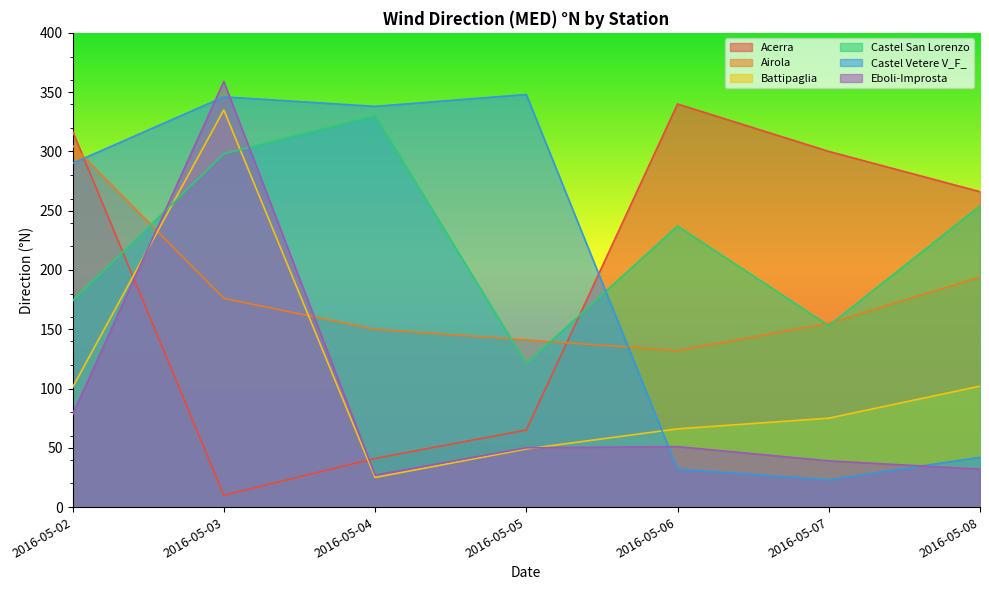

Reading left to right, what are all the values shown in this chart?

Acerra: 317	10	41	65	340	300	266
Airola: 305	176	150	141	132	155	194
Battipaglia: 101	335	25	49	66	75	102
Castel San Lorenzo: 174	298	330	121	237	153	254
Castel Vetere V_F_: 290	346	338	348	32	23	42
Eboli-Improsta: 78	359	27	50	51	39	32